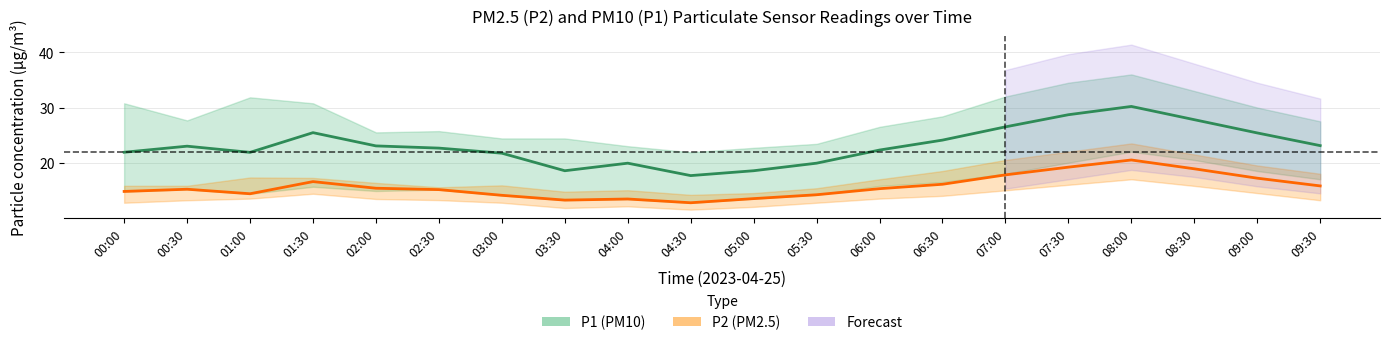

Reading right to left, transcribe all the data shown in this chart.

P1 (PM10) mean: 23.1	25.4	27.8	30.2	28.7	26.5	24.1	22.3	19.9	18.6	17.7	19.9	18.6	21.7	22.6	23.1	25.4	21.9	23.0	21.9
P2 (PM2.5) mean: 15.8	17.2	18.9	20.5	19.2	17.8	16.1	15.3	14.2	13.5	12.8	13.4	13.2	14.1	15.1	15.4	16.6	14.4	15.2	14.8